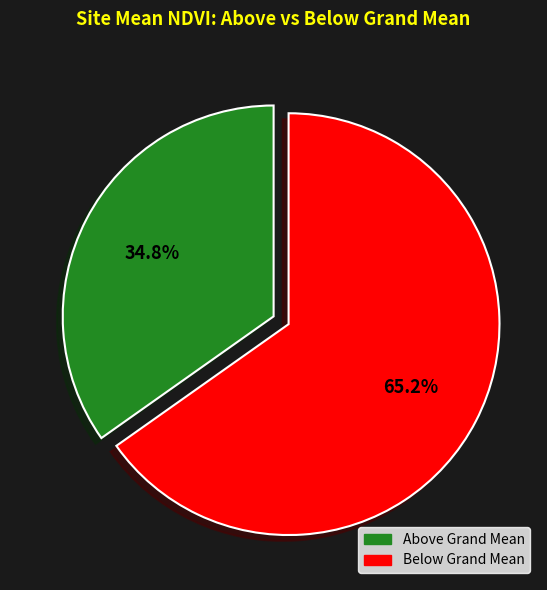

Is there a majority slice in this chart?

Yes